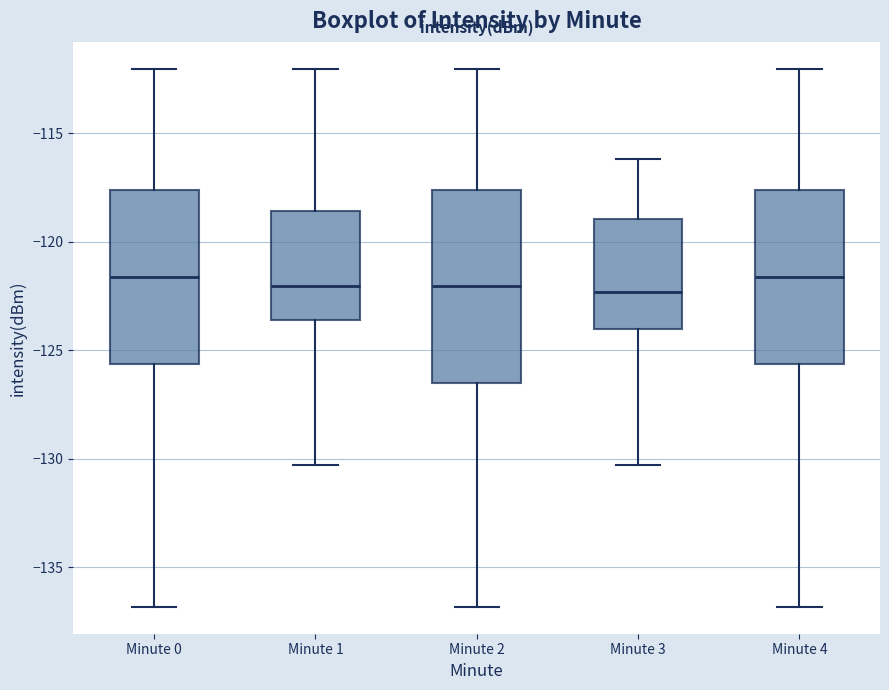

Reading left to right, read every box against the y-axis: the position of its median line, the range the box covers, and the ends of its whiskers. The values are not printed on the chart, so give them approximately, as read against the axis.

Minute 0: median -121.5, box -125.5 to -117.5, whiskers -137.0 to -112.0
Minute 1: median -122.0, box -123.5 to -118.5, whiskers -130.5 to -112.0
Minute 2: median -122.0, box -126.5 to -117.5, whiskers -137.0 to -112.0
Minute 3: median -122.5, box -124.0 to -119.0, whiskers -130.5 to -116.0
Minute 4: median -121.5, box -125.5 to -117.5, whiskers -137.0 to -112.0